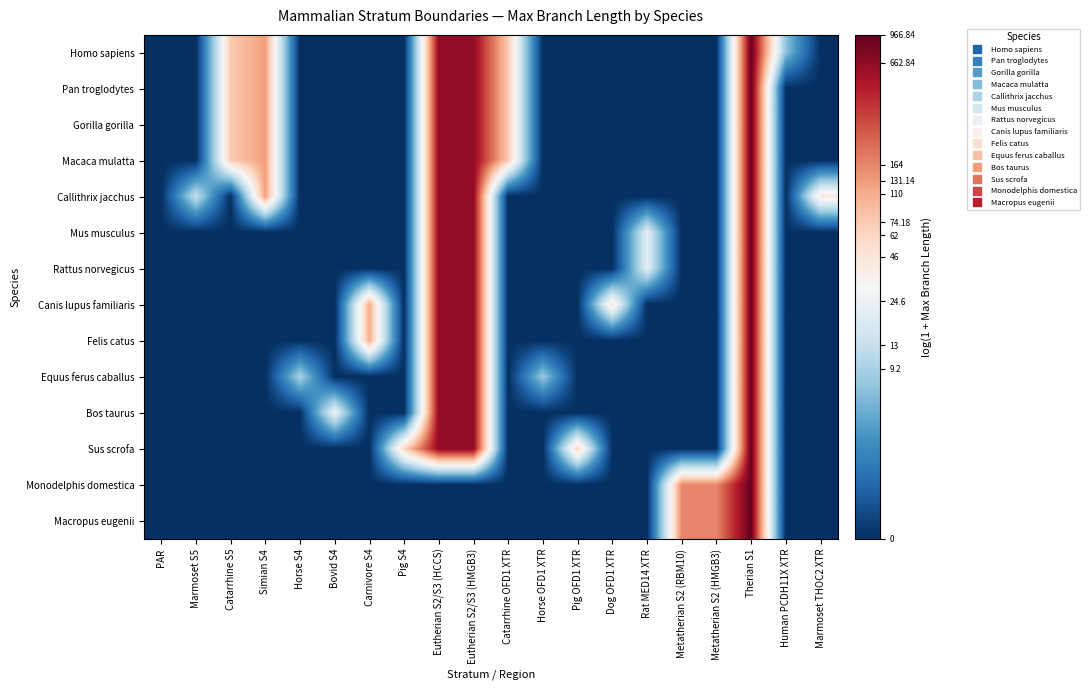

Which series has the widest spread of values?

Homo sapiens